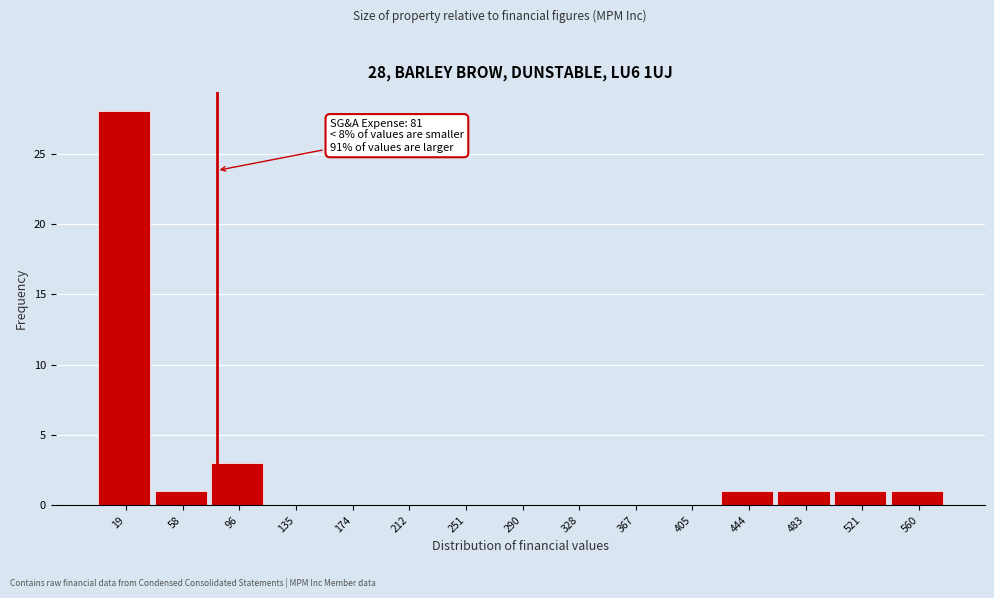

Over which range of the x-axis is the bar tallest?

0 to 40